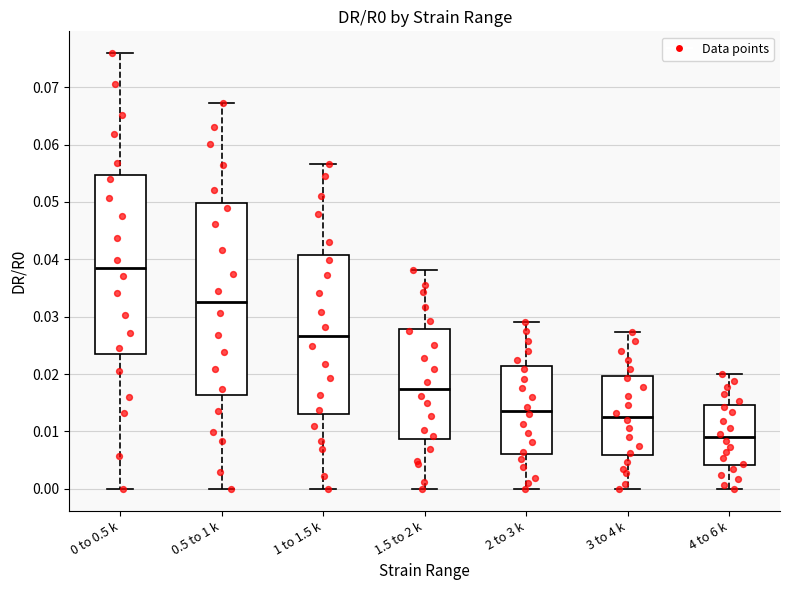

Where is the lower edge of the box for 1.5 to 2 k on the y-axis? The values are not printed on the chart, so give them approximately, as read against the axis.

0.009